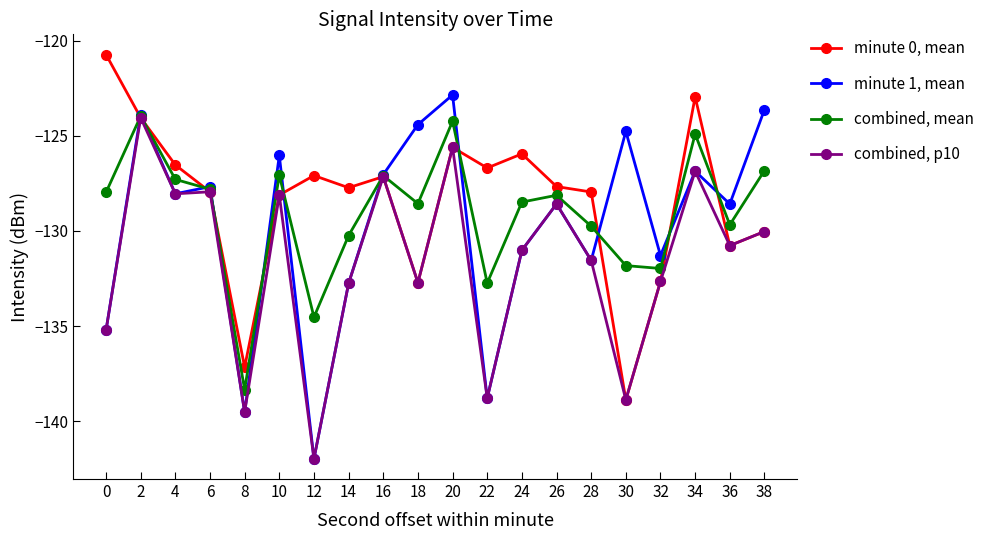

Is it true that combined, p10 equals -132.7 at 14?

True